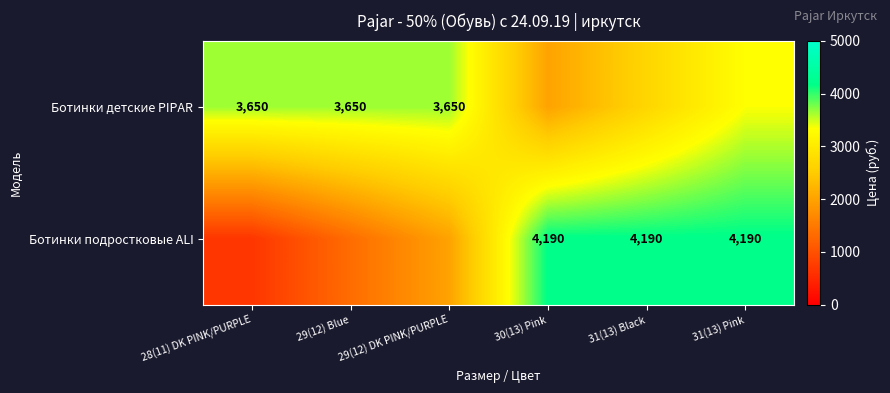

Is the value of Ботинки детские PIPAR at 29(12) Blue greater than the value of Ботинки подростковые ALI at 30(13) Pink?

No